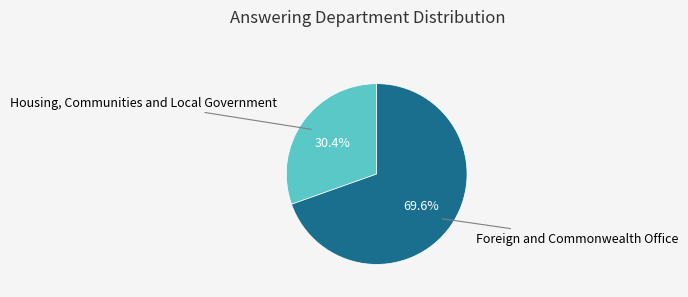

Is there any slice that represents more than half of the pie?

Yes